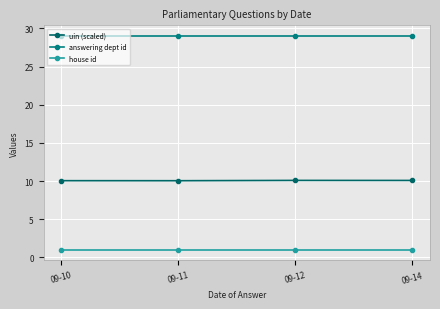

What is the sum of the house id values at 09-14 and 09-10?

2.0